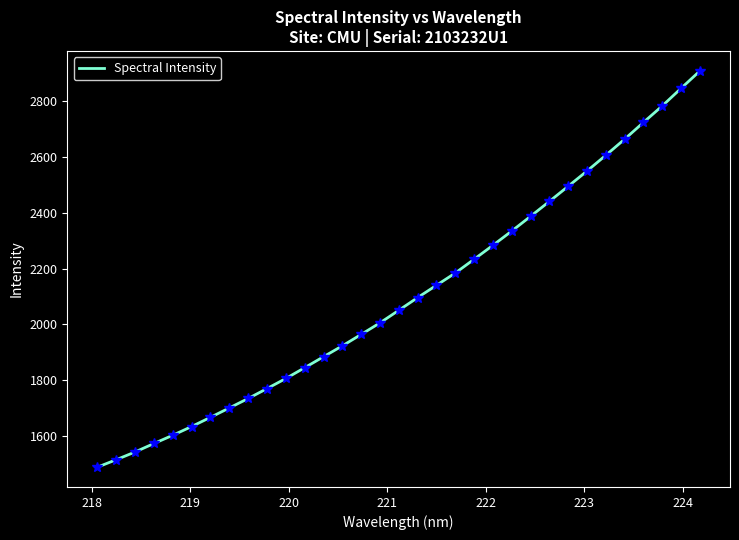

What is the smallest value displayed?

1487.8